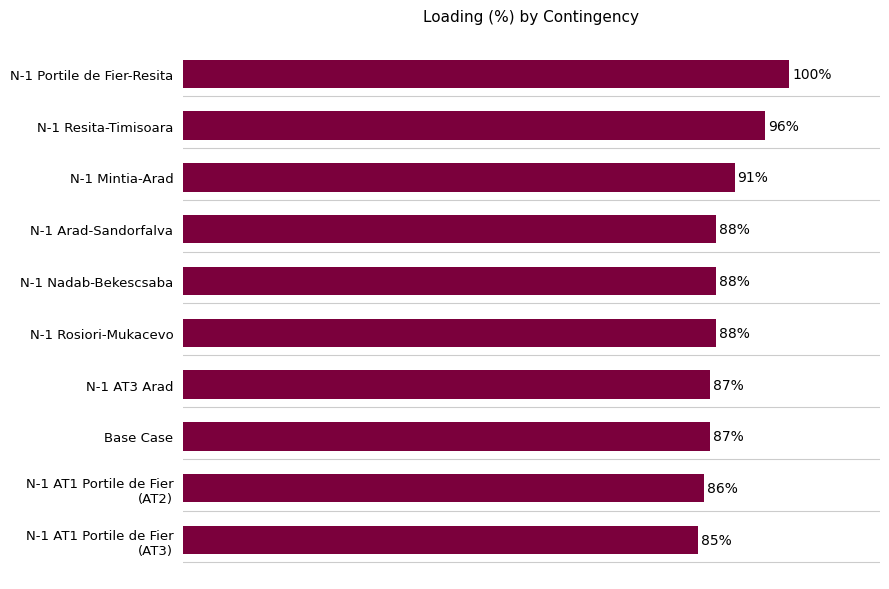

Which has a higher value, N-1 AT3 Arad or N-1 Resita-Timisoara?

N-1 Resita-Timisoara